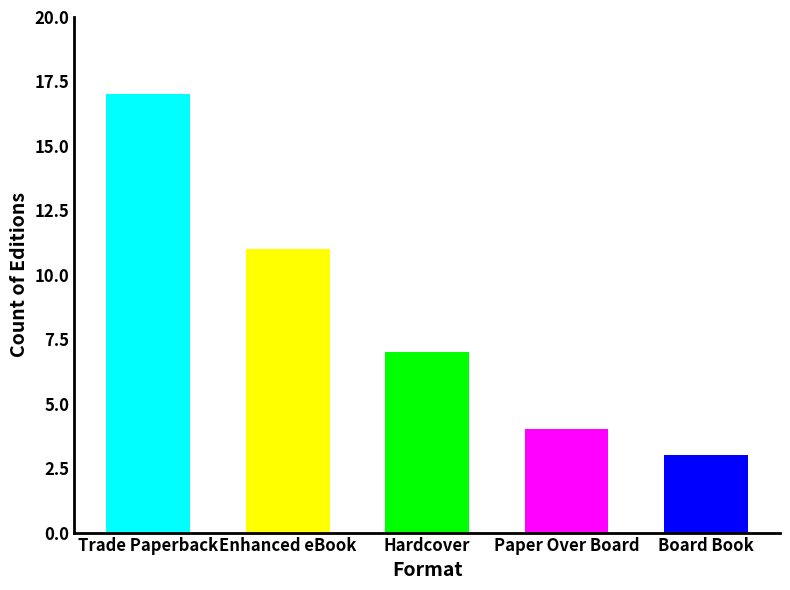

What position from the right is Enhanced eBook?

4